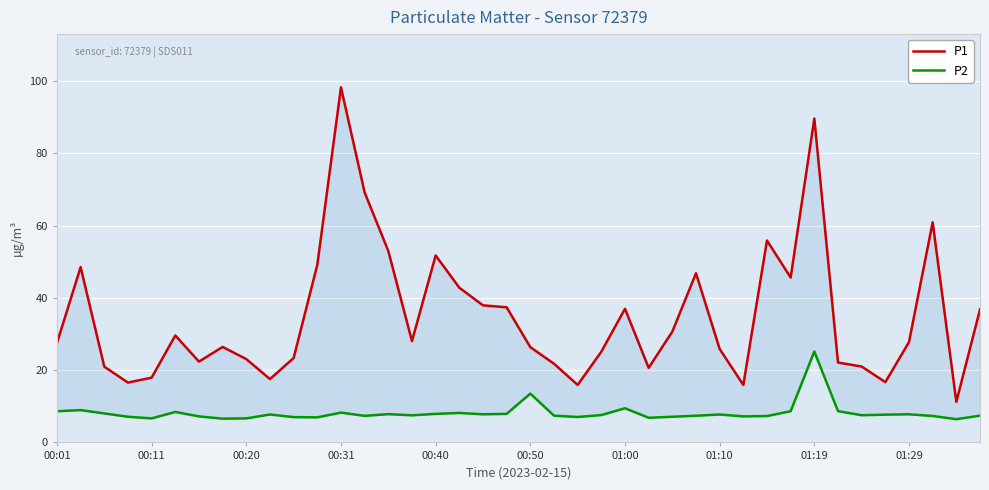

What is the total value across all series at 01:19?

114.8